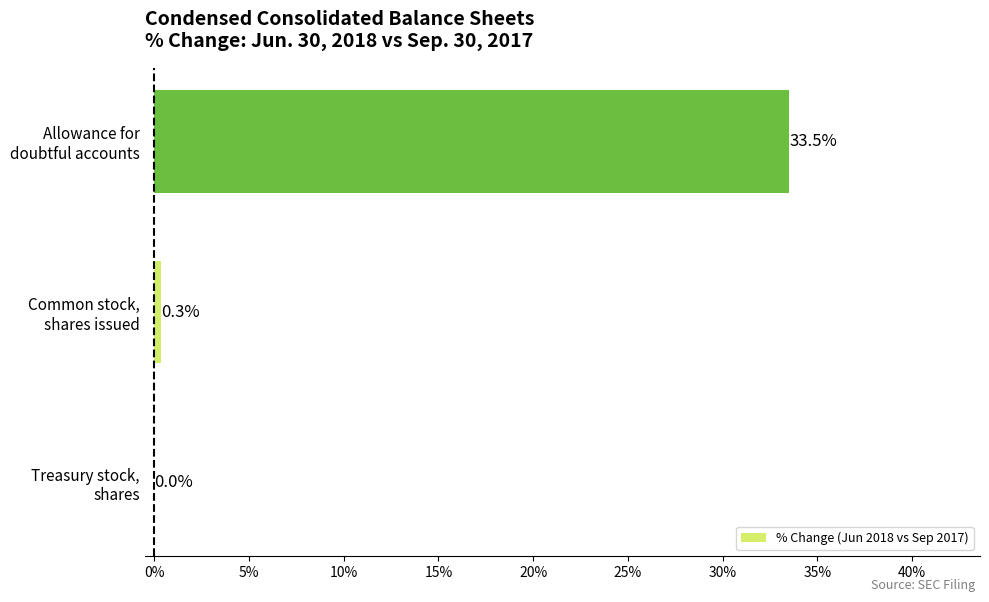

What is the maximum value shown in the chart?

33.5